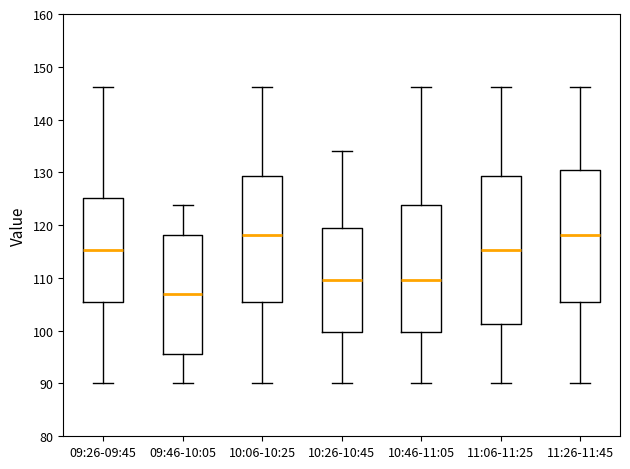

Comparing the boxes themselves (not the whiskers), which one is the tallest?

11:06-11:25